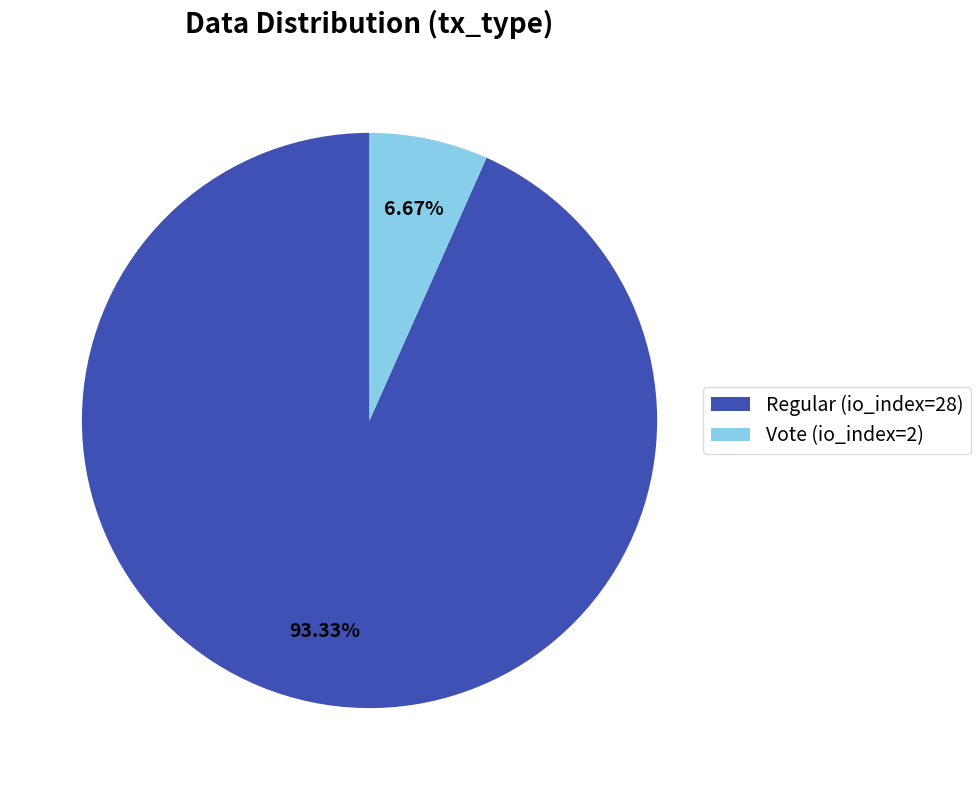

True or false: Regular (io_index=28) accounts for 86% of the total.

False